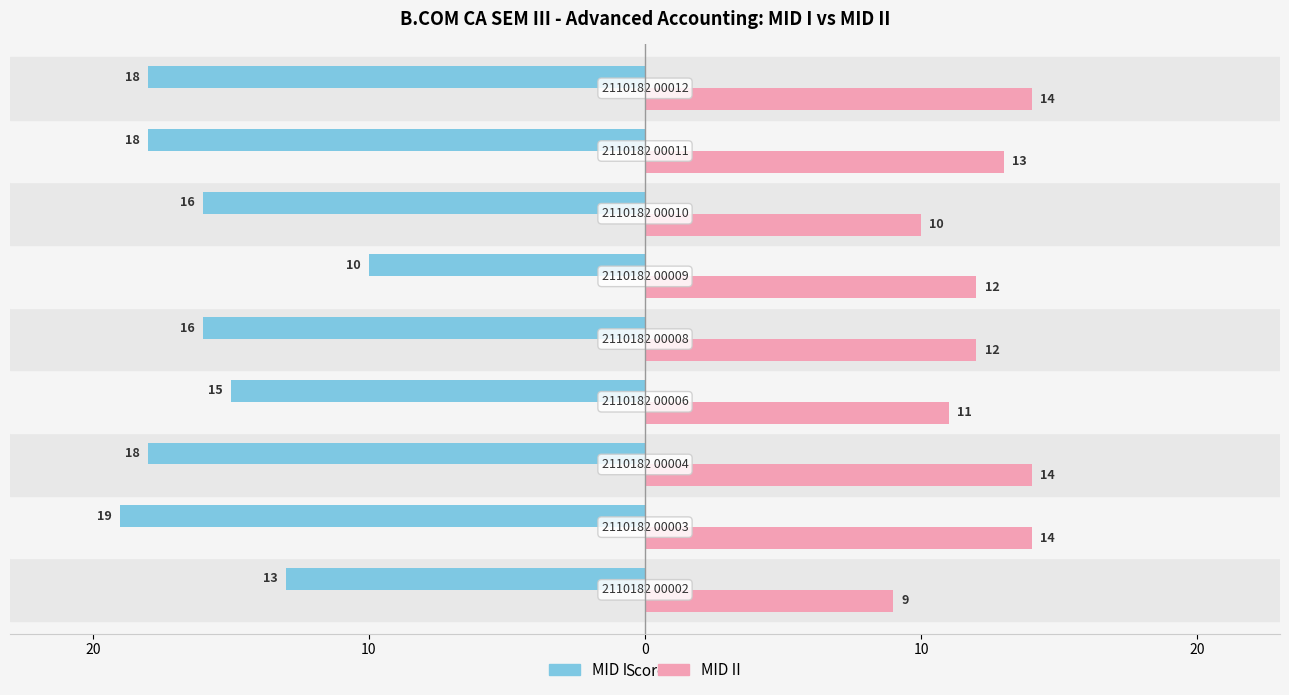

What are all the series names shown in the legend?

MID I, MID II